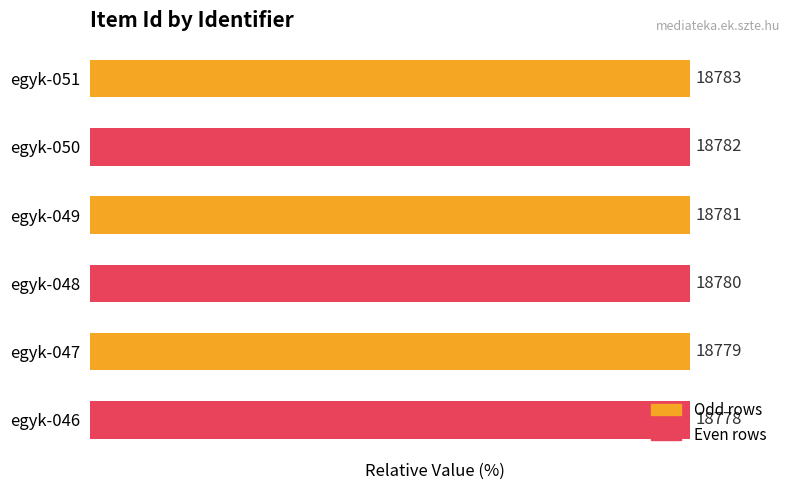

List the labels in order of value, smallest first.

egyk-046, egyk-047, egyk-048, egyk-049, egyk-050, egyk-051